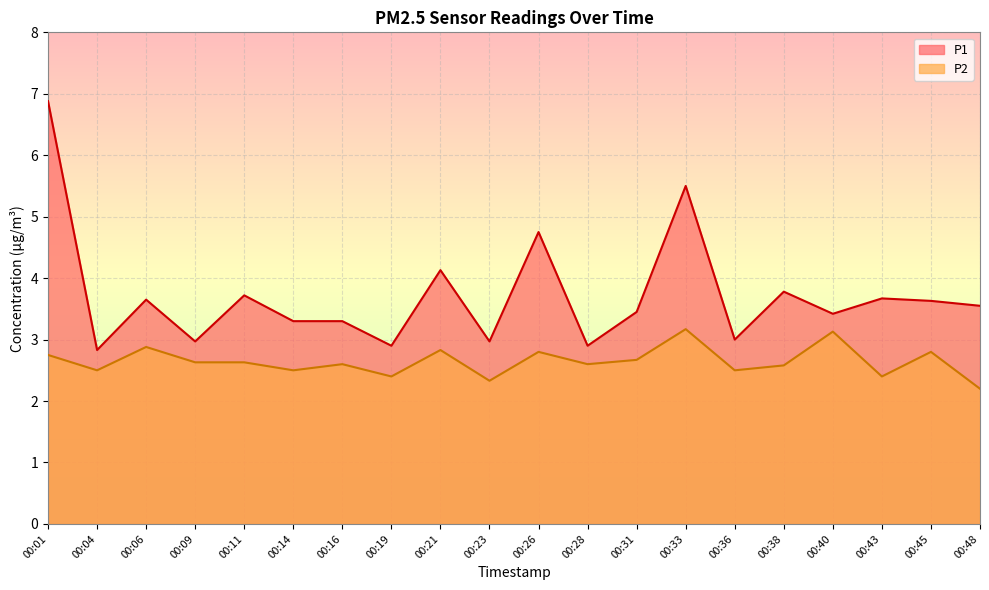

True or false: P2 and P1 cross at least once.

False